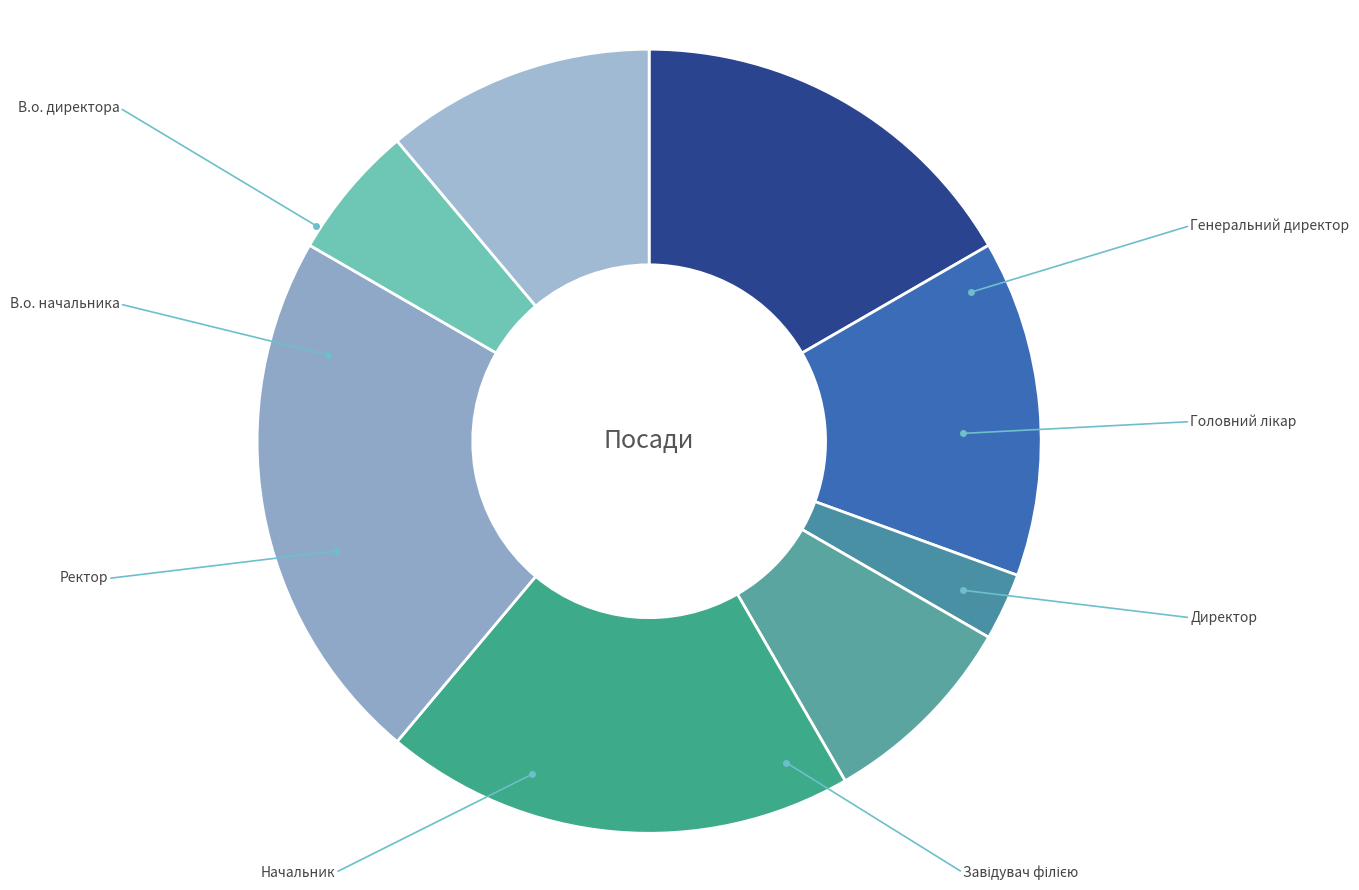

Count the number of slices in the pie.

8